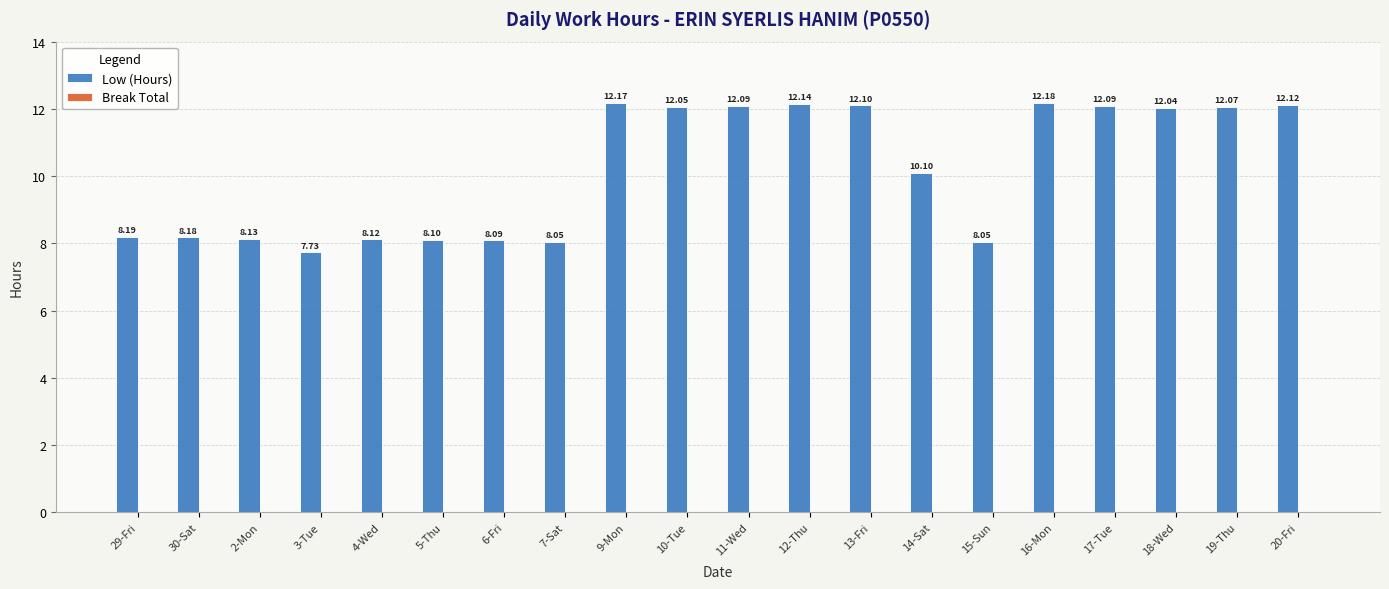

What is the sum of the values at 2-Mon and 12-Thu?

20.3